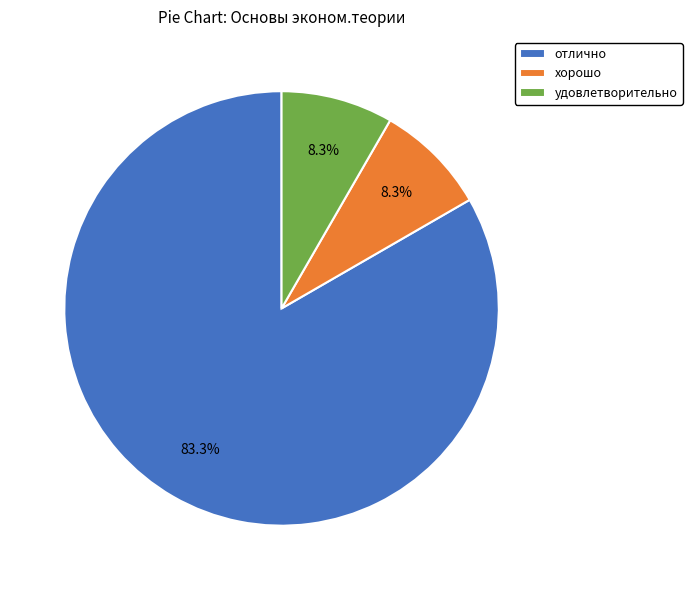

Is it true that отлично is 96% of the pie?

False